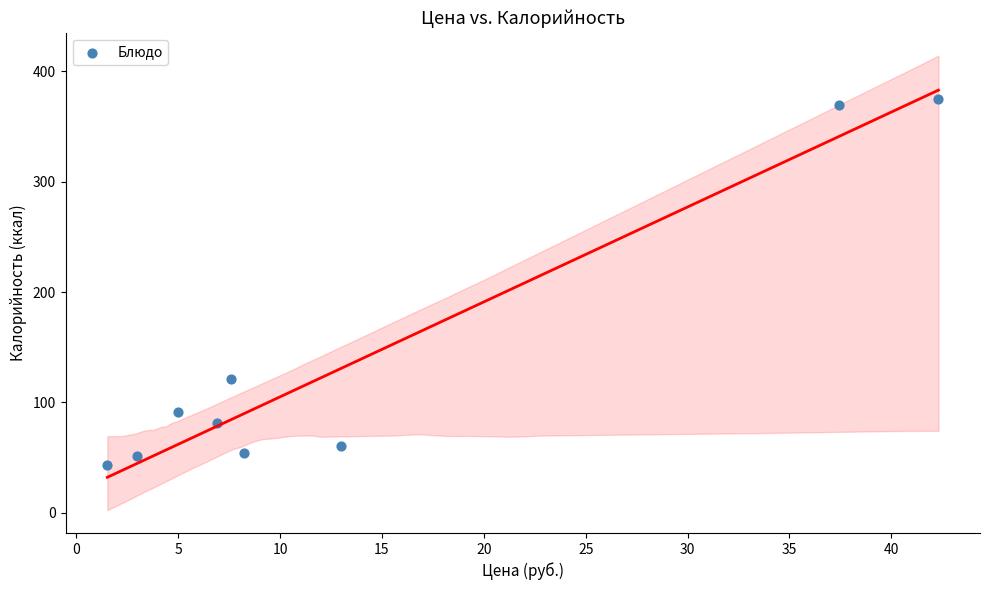

What Y value in the scatter plot is closest to 209?

121